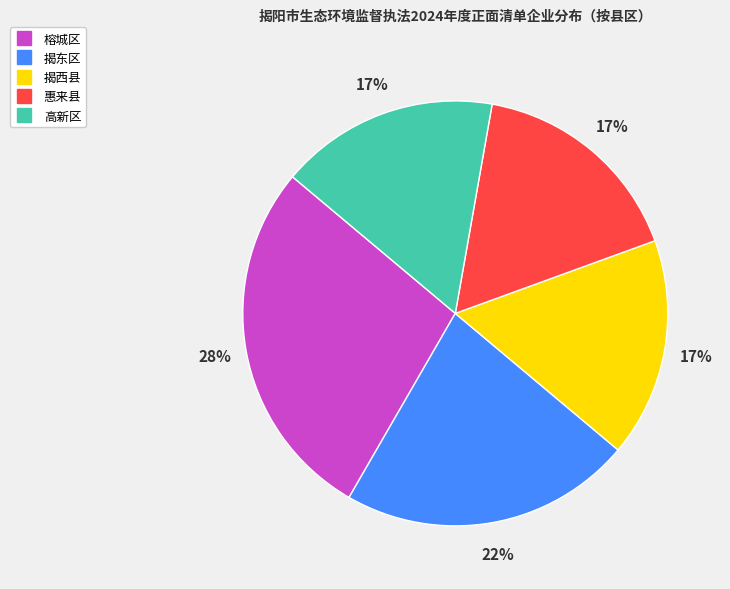

How many segments does this pie chart have?

5